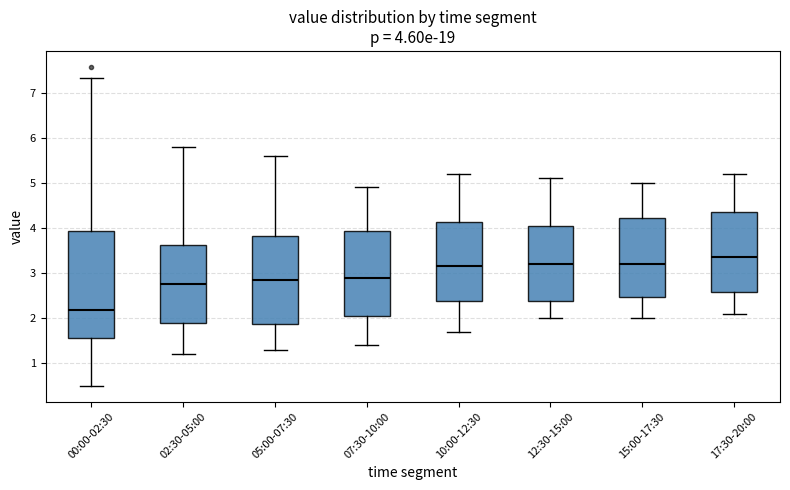

Which box has the lowest median line?

00:00-02:30